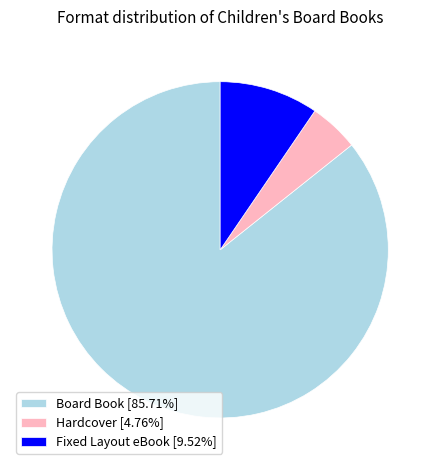

Does any single category account for the majority?

Yes